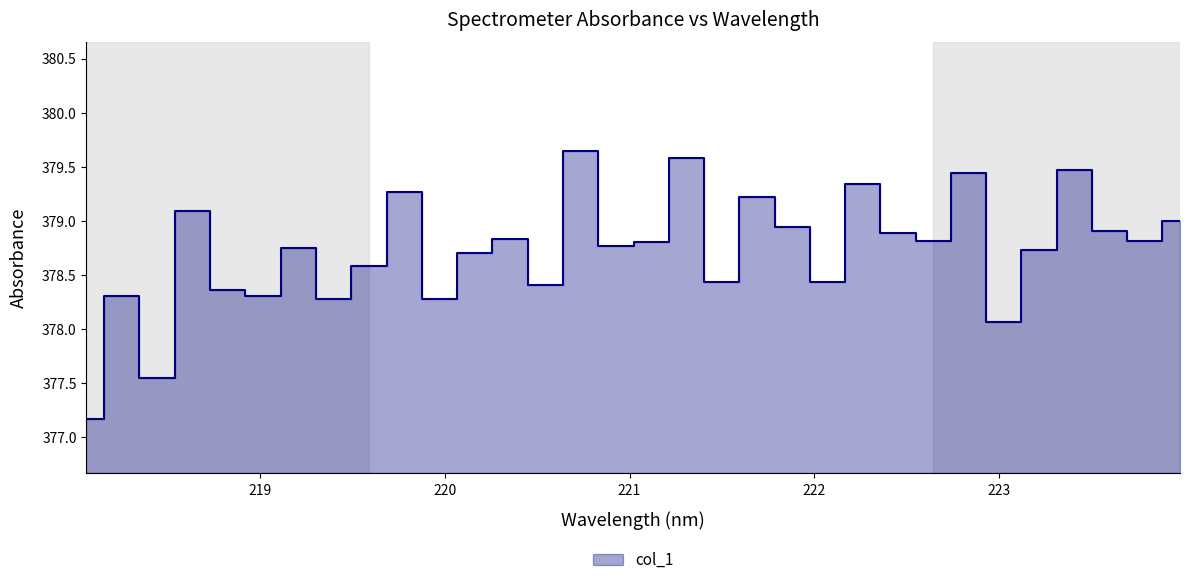

Reading right to left, list all the values displayed in this chart.

379.0	378.8	378.9	379.5	378.7	378.1	379.4	378.8	378.9	379.3	378.4	378.9	379.2	378.4	379.6	378.8	378.8	379.6	378.4	378.8	378.7	378.3	379.3	378.6	378.3	378.8	378.3	378.4	379.1	377.5	378.3	377.2